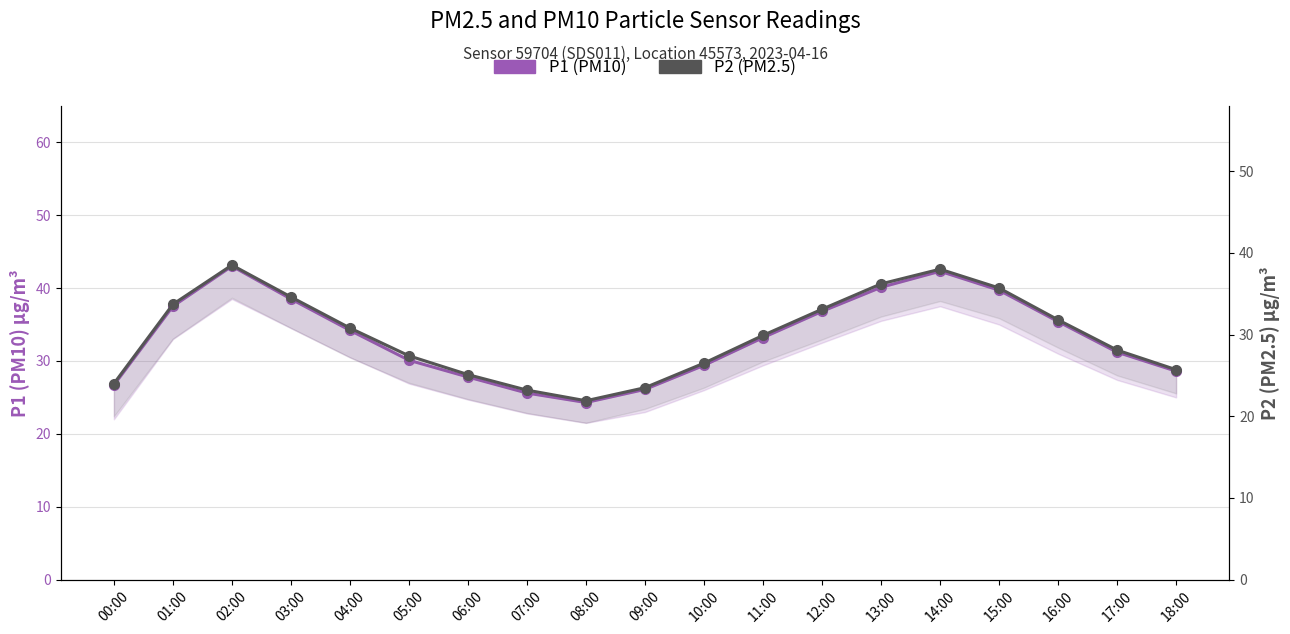

Which series has the largest range (max minus min)?

P1 (PM10)